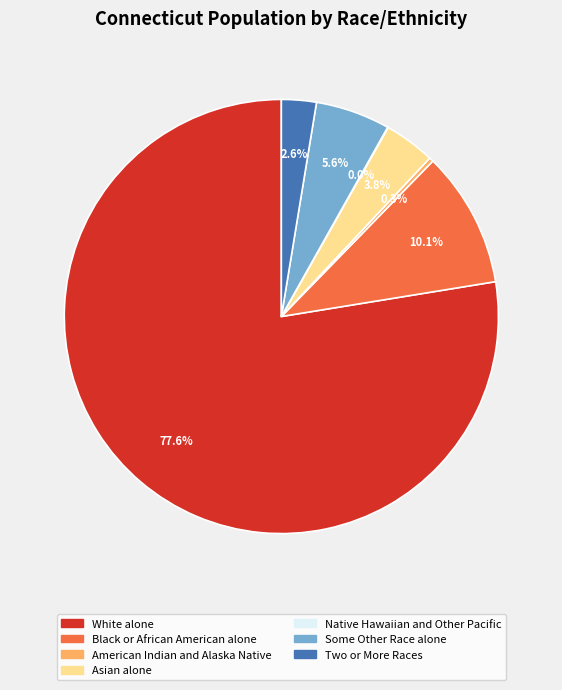

True or false: Black or African American alone accounts for 1% of the total.

False